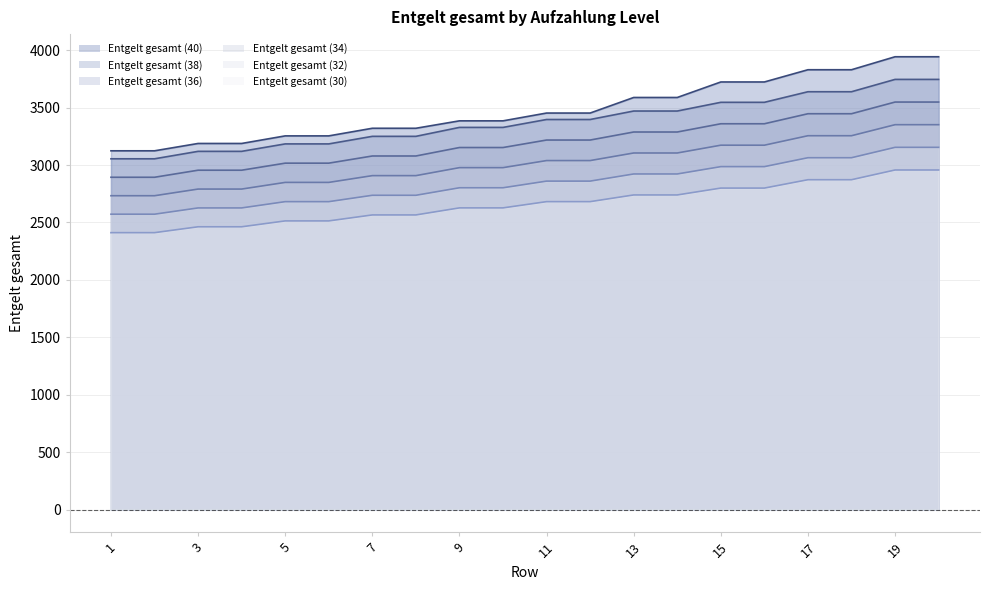

How many data points does each series have?

20